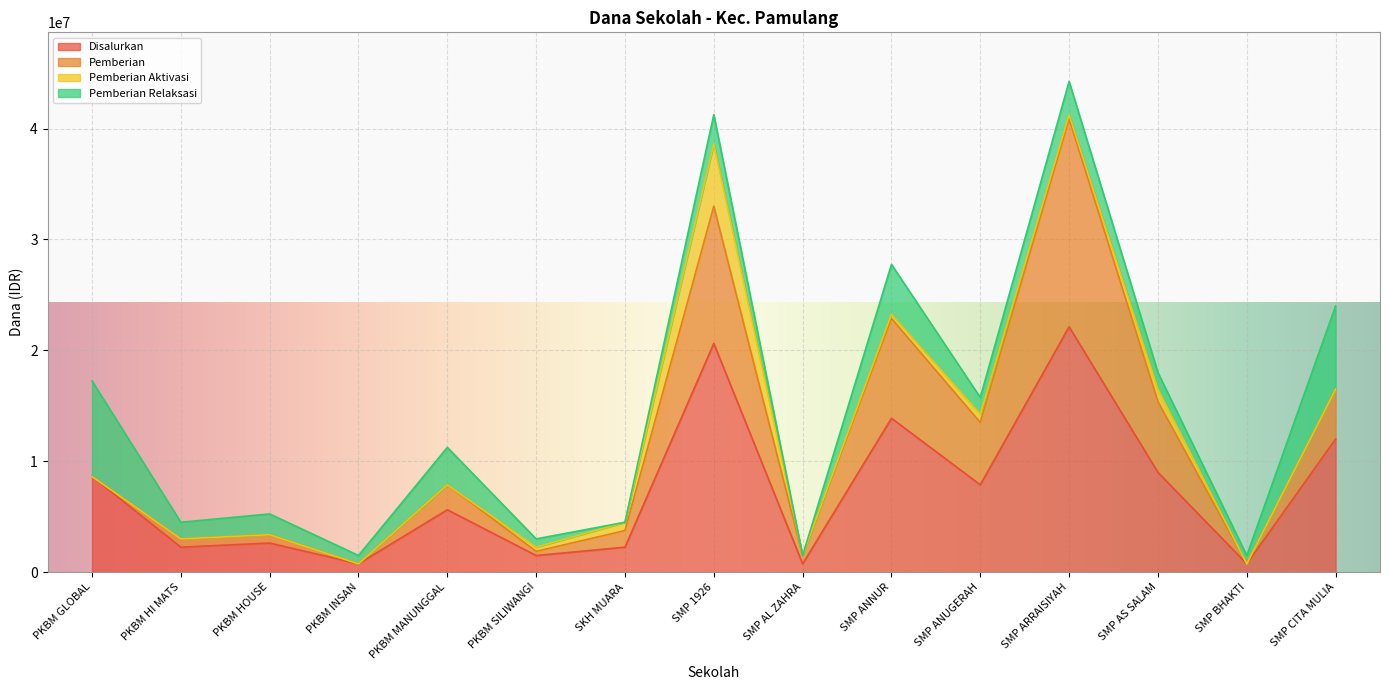

Where is the first local maximum for Pemberian?

PKBM MANUNGGAL